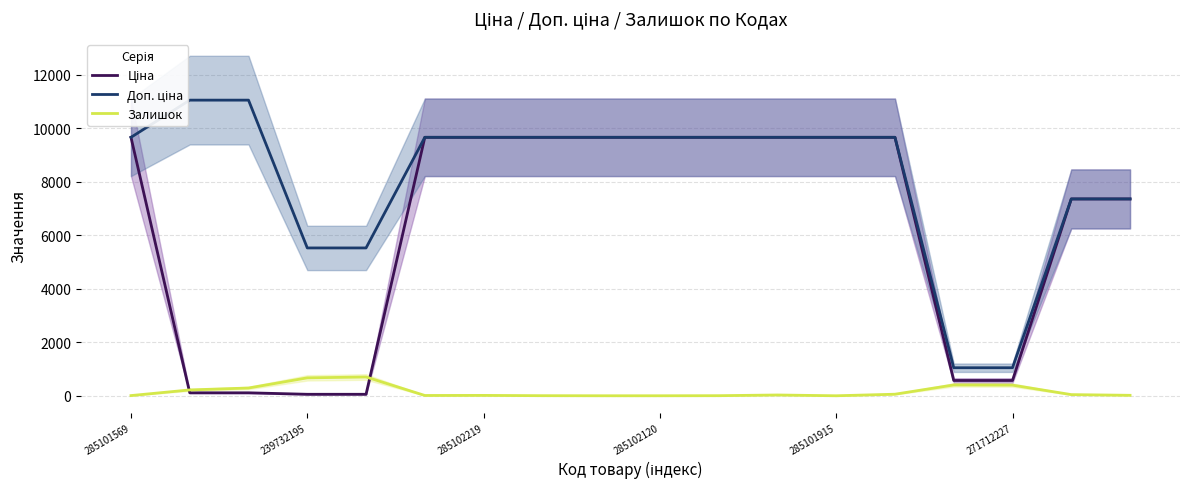

What is the highest value of the Залишок series?

702.0